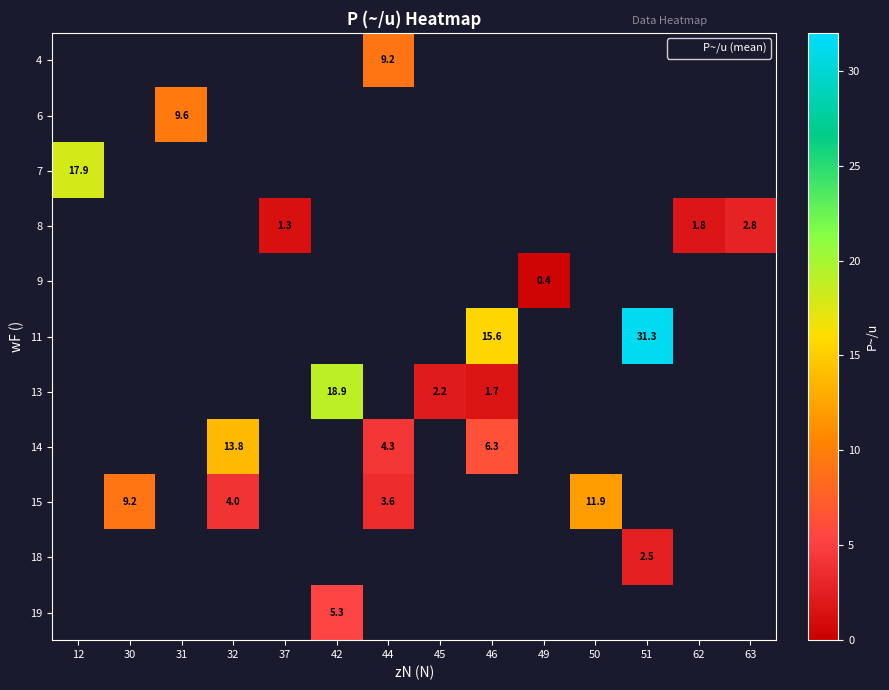

How many data points does each series have?

14